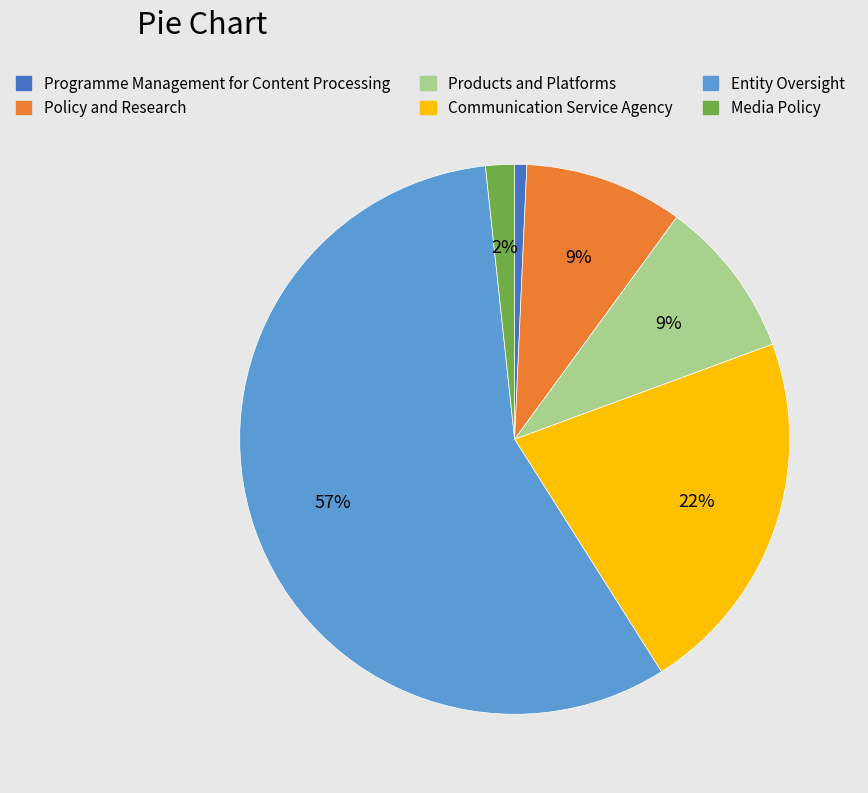

The Entity Oversight slice represents 57% of the pie. True or false?

True